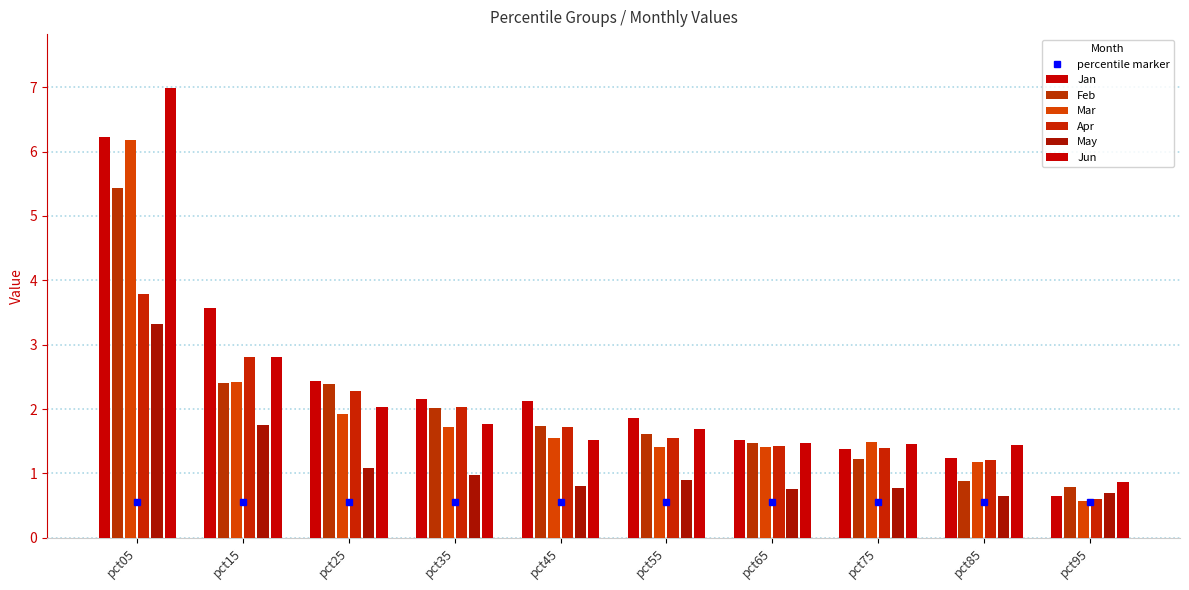

List the series in order of their peak value, lowest first.

May, Apr, Feb, Mar, Jan, Jun